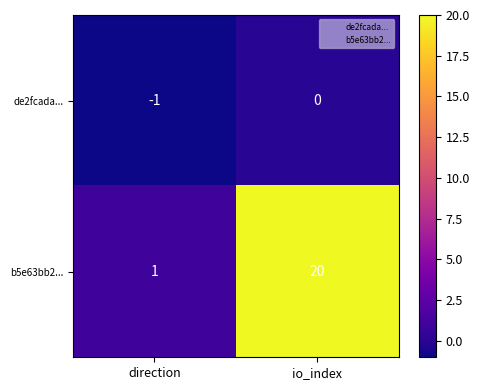

Between direction and io_index, which series saw the biggest shift?

b5e63bb2...